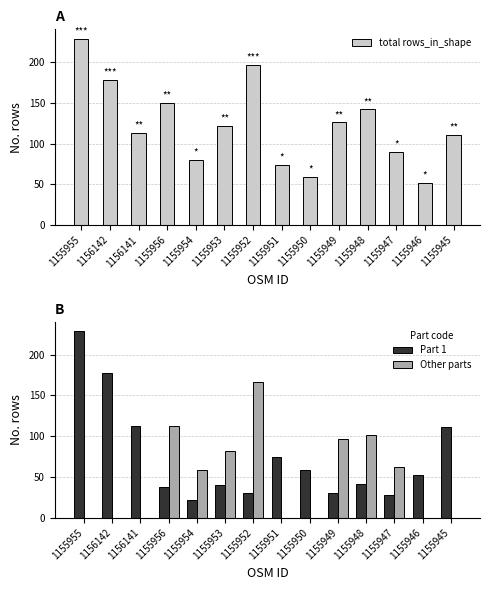

Does the chart contain any negative values?

No